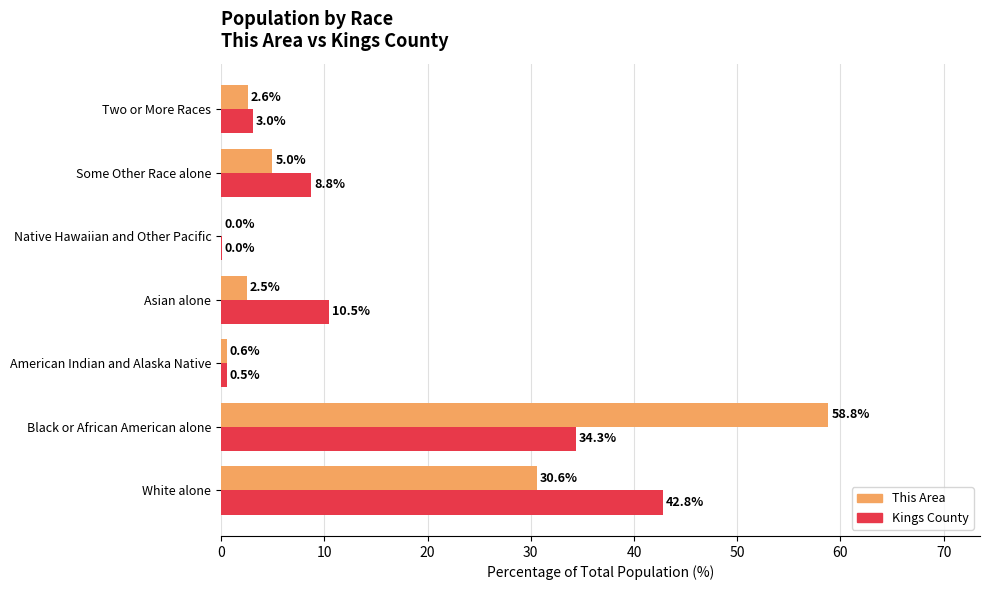

What is the maximum value shown in the chart?

58.8